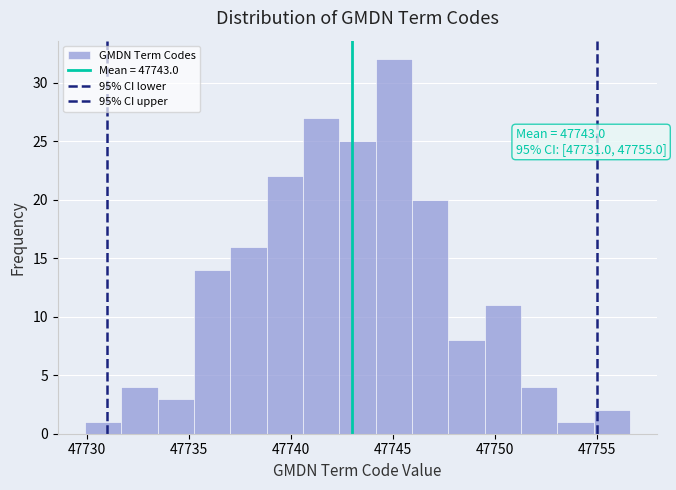

Read against the x-axis, roughly where is the centre of the tallest bar?

47745.0